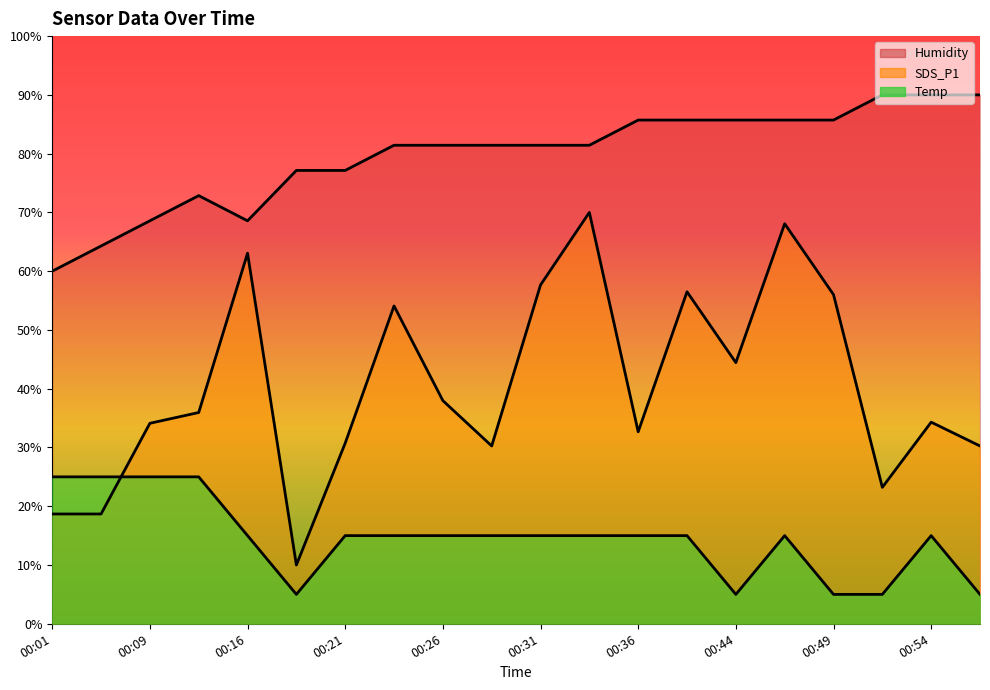

Rank the series by their average value, from lowest to highest.

Temp, SDS_P1, Humidity